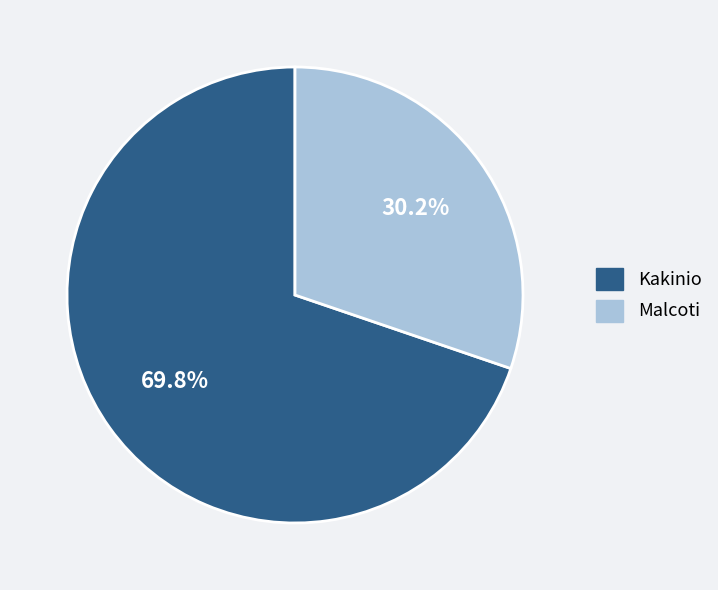

Does Kakinio account for over 50% of the chart?

Yes